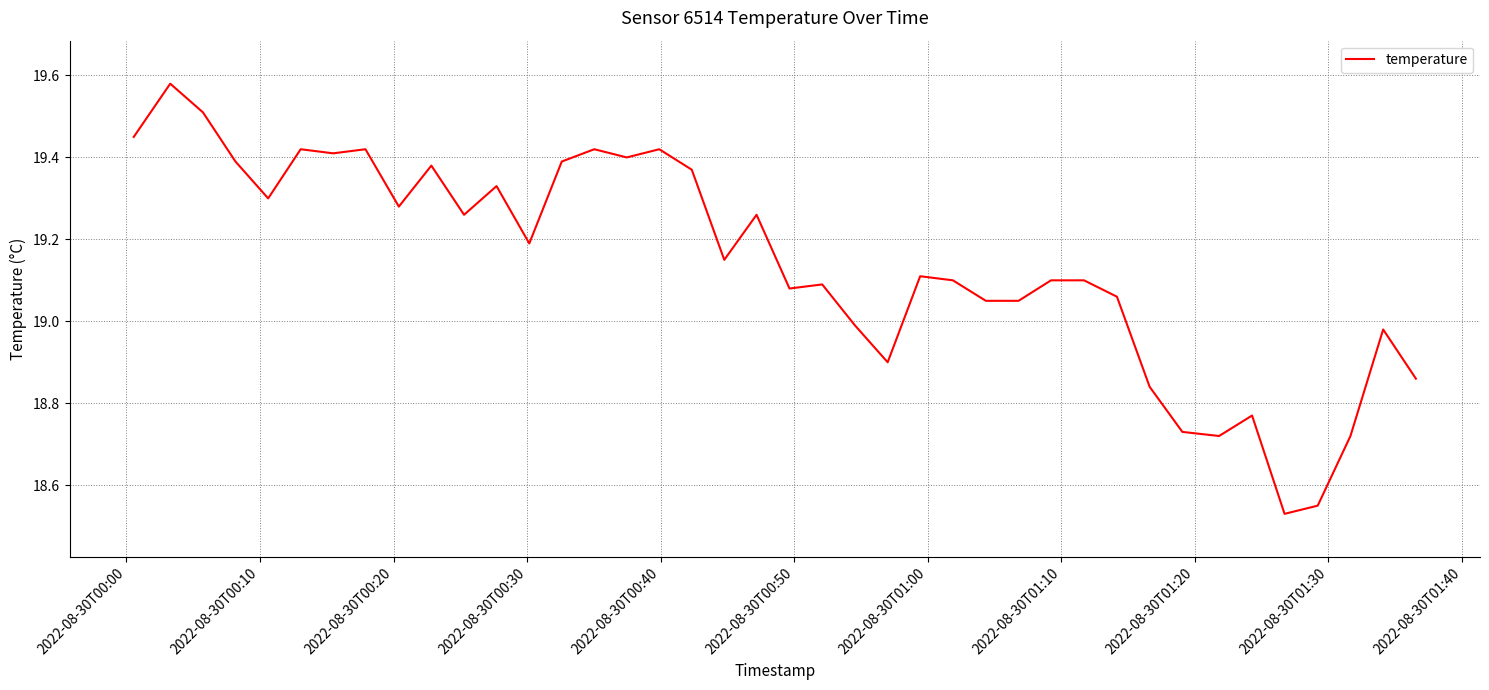

True or false: the data has more than 1 interior local peaks.

True